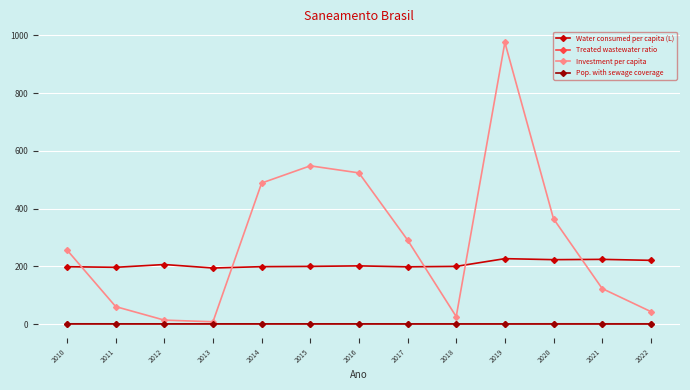

Between 2016 and 2018, which series saw the biggest shift?

Investment per capita